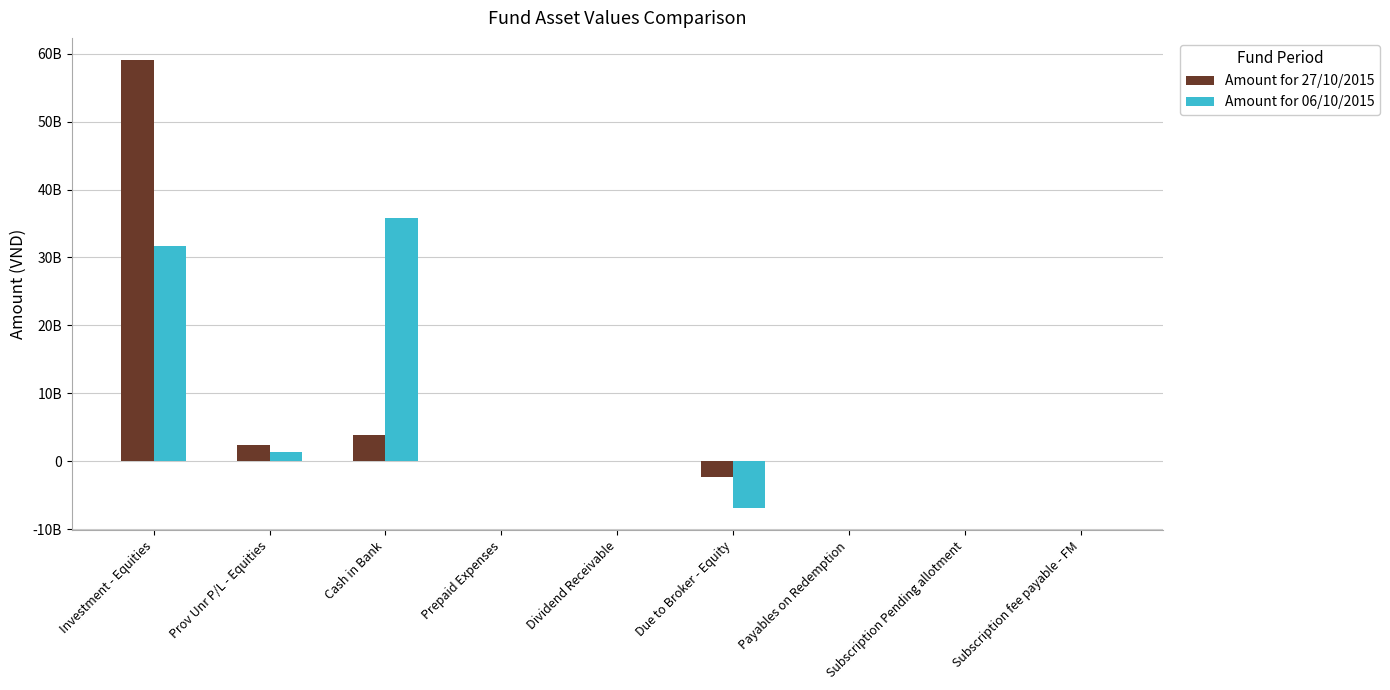

Is it true that Amount for 06/10/2015 equals 29648484963 at Dividend Receivable?

False